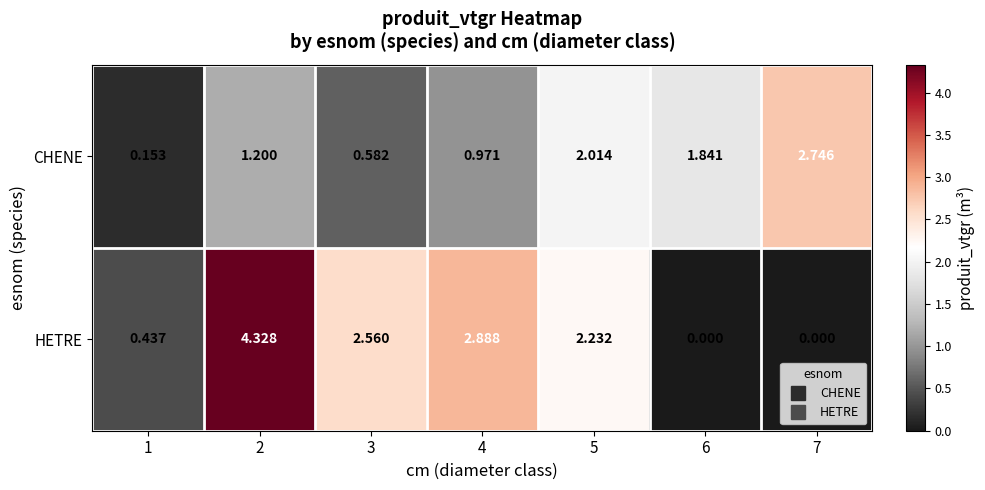

Which series changed the most between 1 and 4?

HETRE